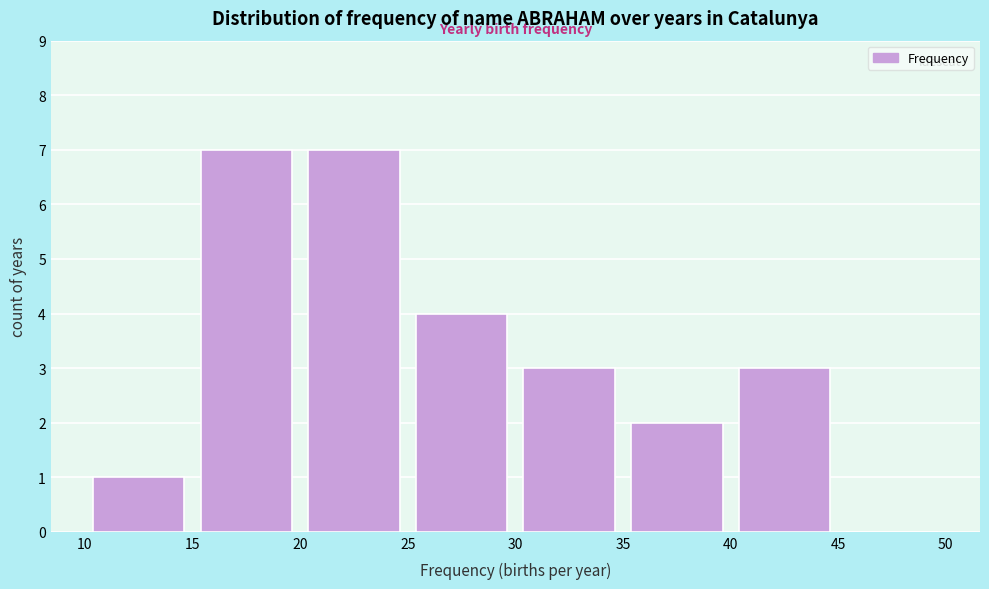

Reading left to right, transcribe this chart: for each bar, give the range it covers on the x-axis and its height. The values are not printed on the chart, so give them approximately, as read against the axis.

10 to 15: 1
15 to 20: 7
20 to 25: 7
25 to 30: 4
30 to 35: 3
35 to 40: 2
40 to 45: 3
45 to 50: 0